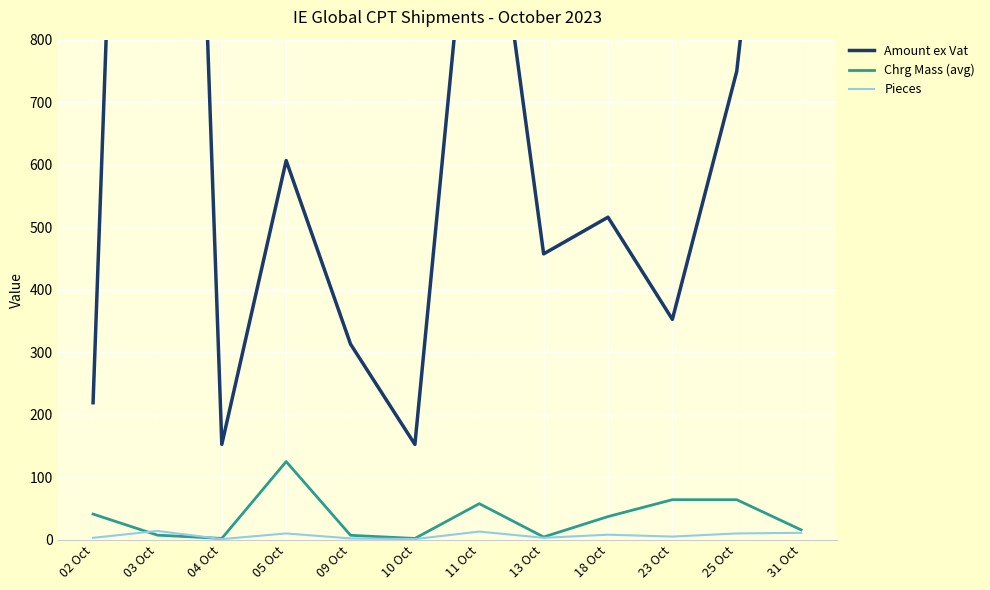

Which series has the largest range (max minus min)?

Amount ex Vat